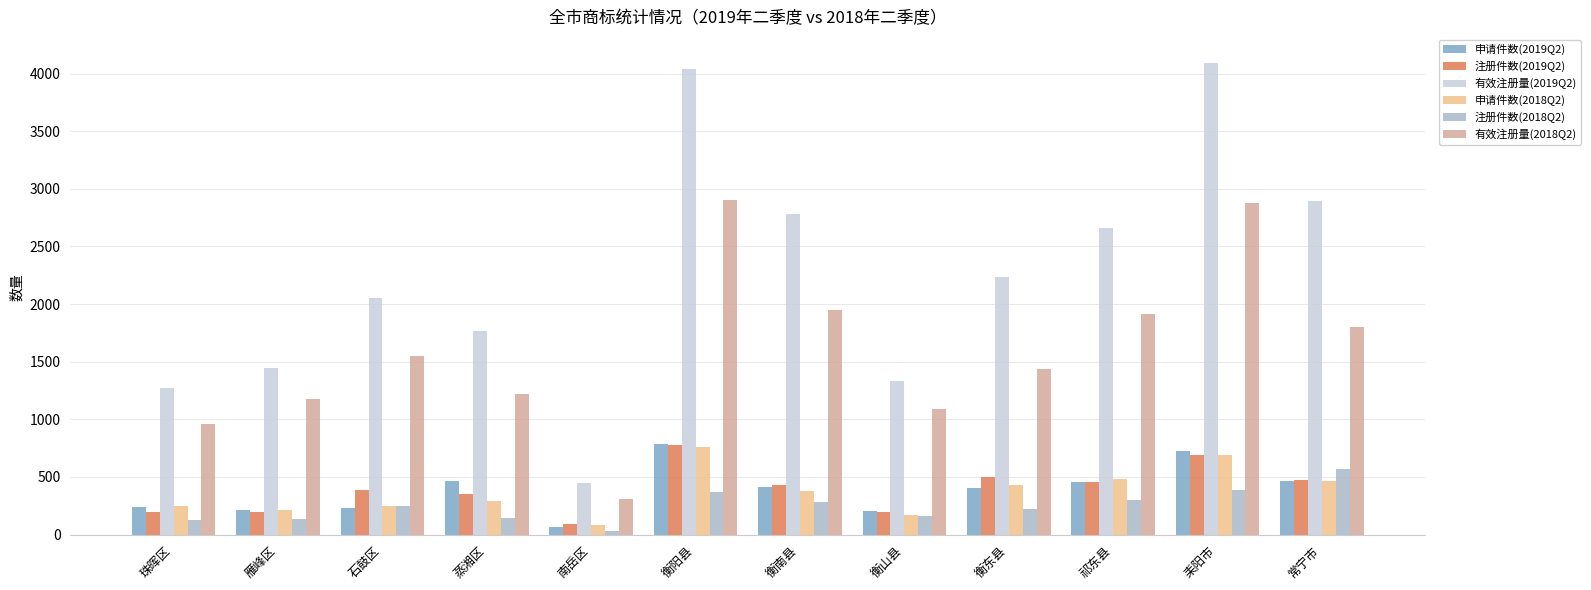

Between 衡东县 and 常宁市, which series saw the biggest shift?

有效注册量(2019Q2)